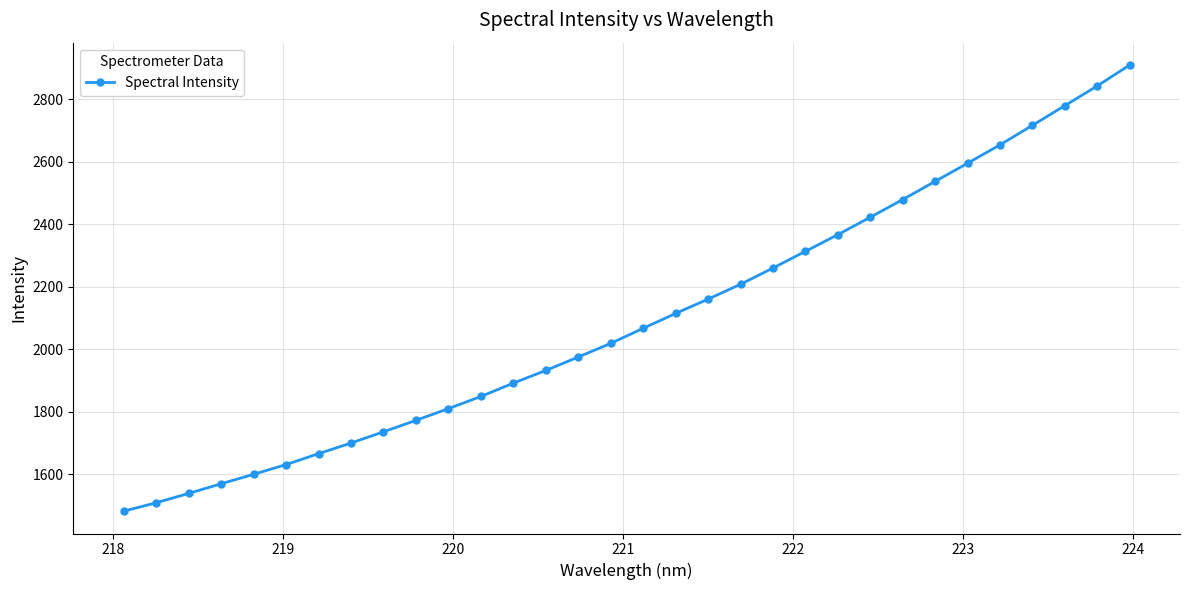

What is the average value?

2097.6